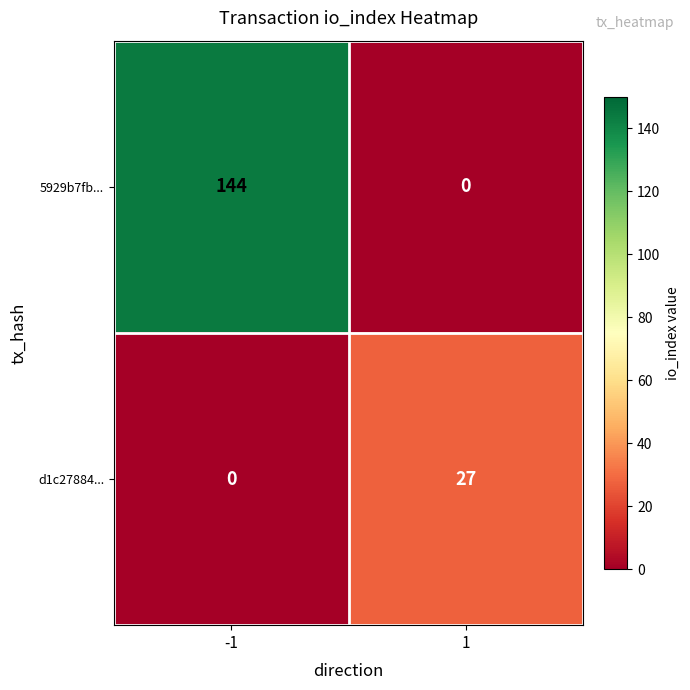

Is it true that 5929b7fb... equals 0 at 1?

True